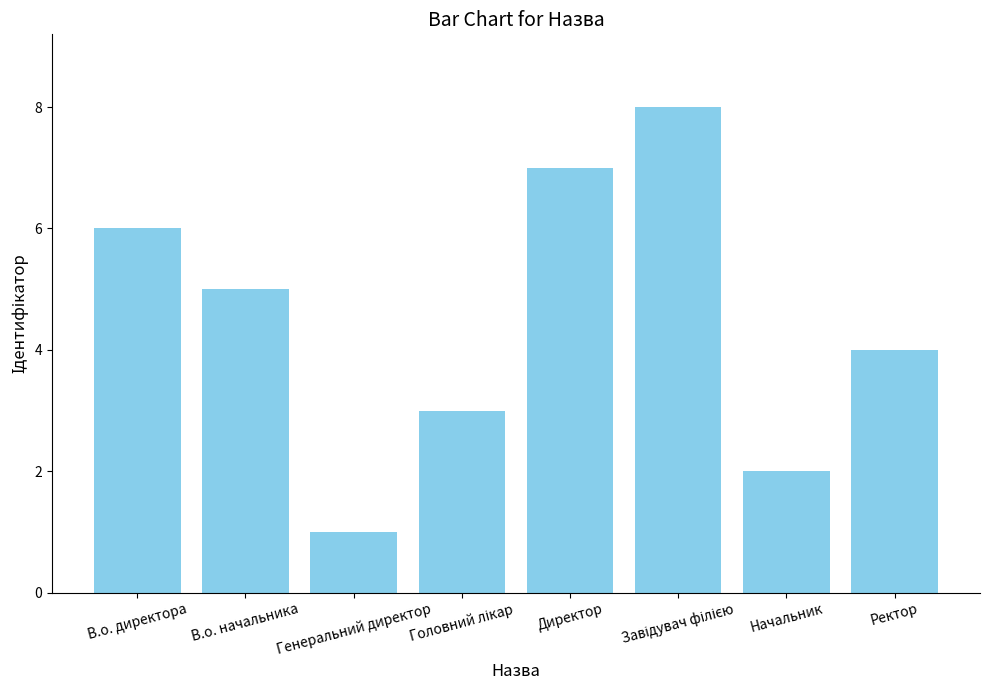

The value at В.о. начальника is 5. True or false?

True